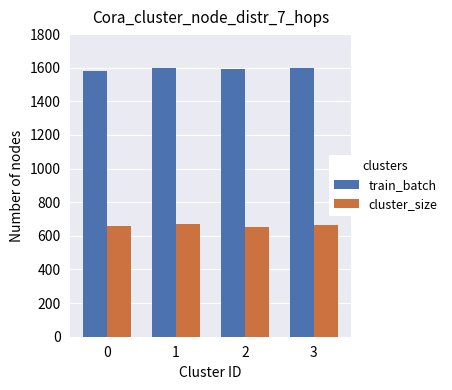

At 2, list the series in order from largest to smallest.

train_batch, cluster_size